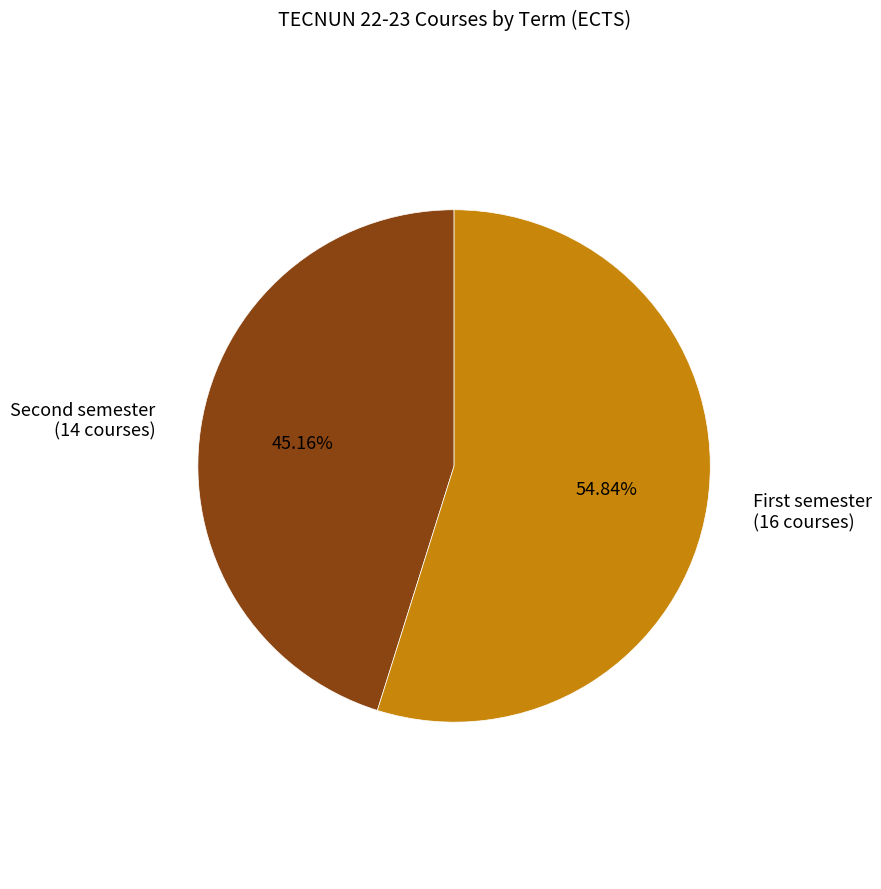

Which slice is the largest?

First semester (16 courses)